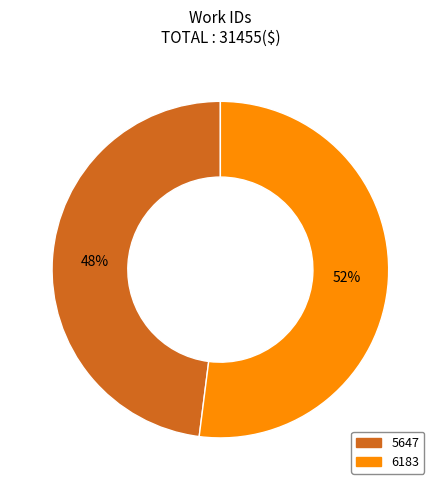

To the nearest percent, what percentage of the pie is 5647?

48%